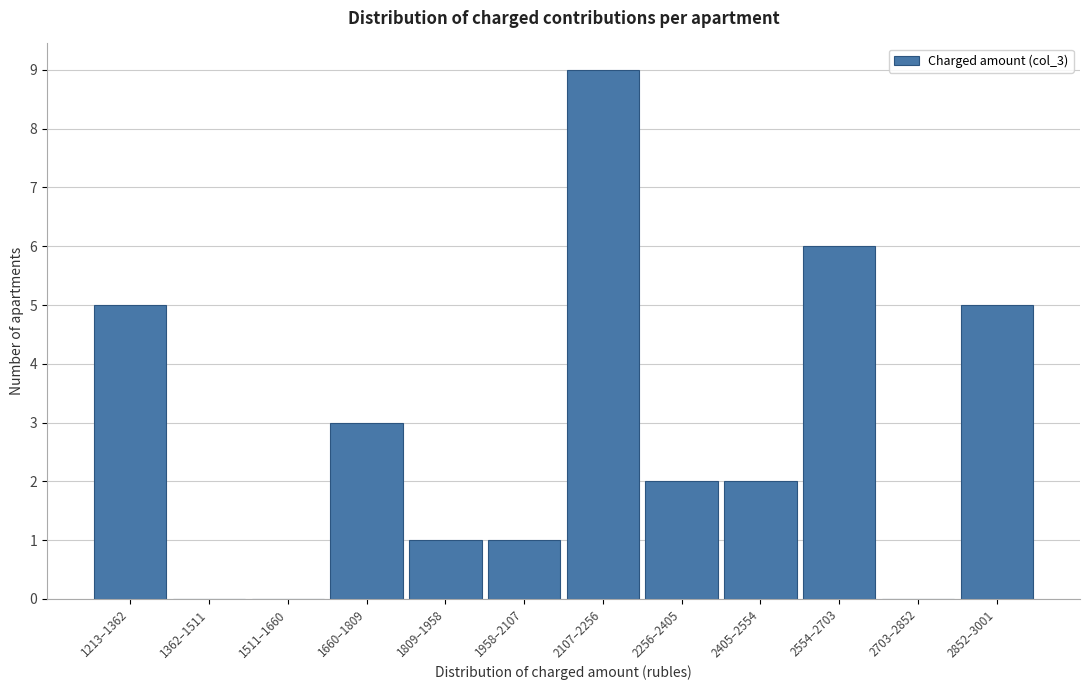

Reading right to left, list all the values displayed in this chart.

2852–3001=5	2703–2852=0	2554–2703=6	2405–2554=2	2256–2405=2	2107–2256=9	1958–2107=1	1809–1958=1	1660–1809=3	1511–1660=0	1362–1511=0	1213–1362=5